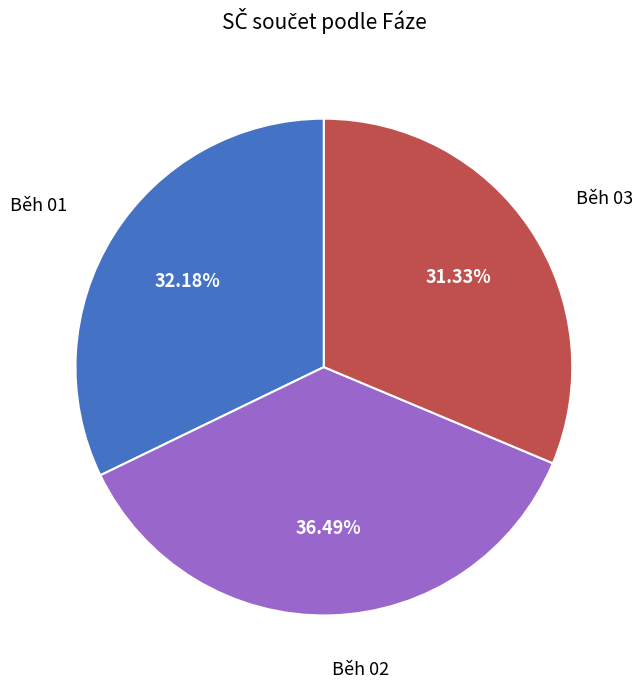

Is there any slice that represents more than half of the pie?

No